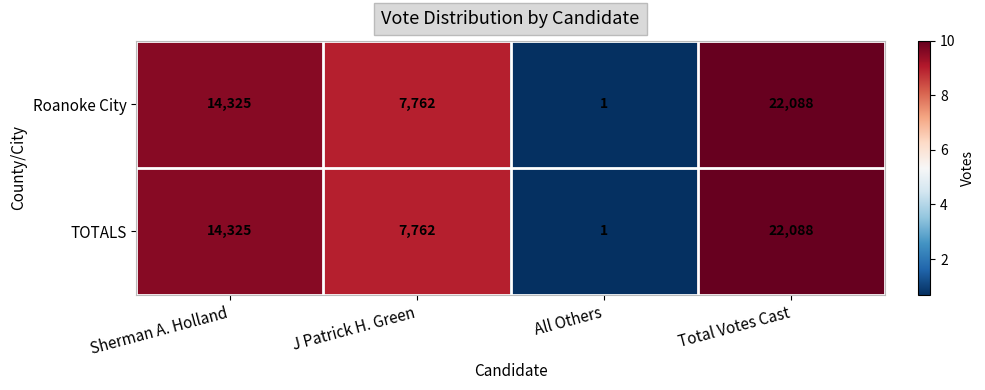

The TOTALS series shows 30461 at Total Votes Cast. True or false?

False